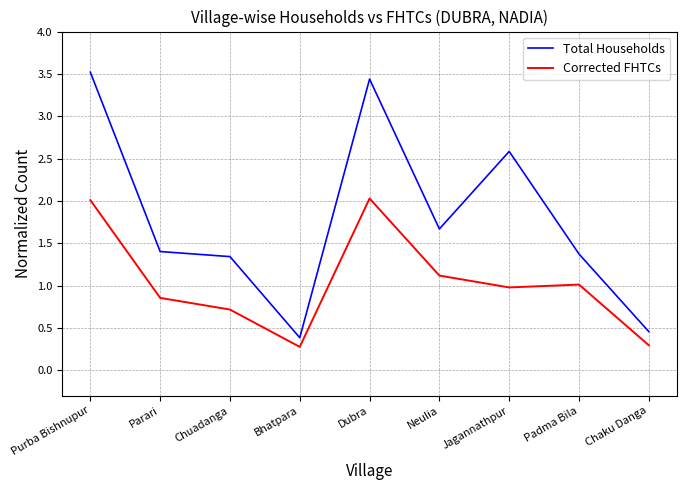

True or false: Total Households and Corrected FHTCs intersect in this chart.

False